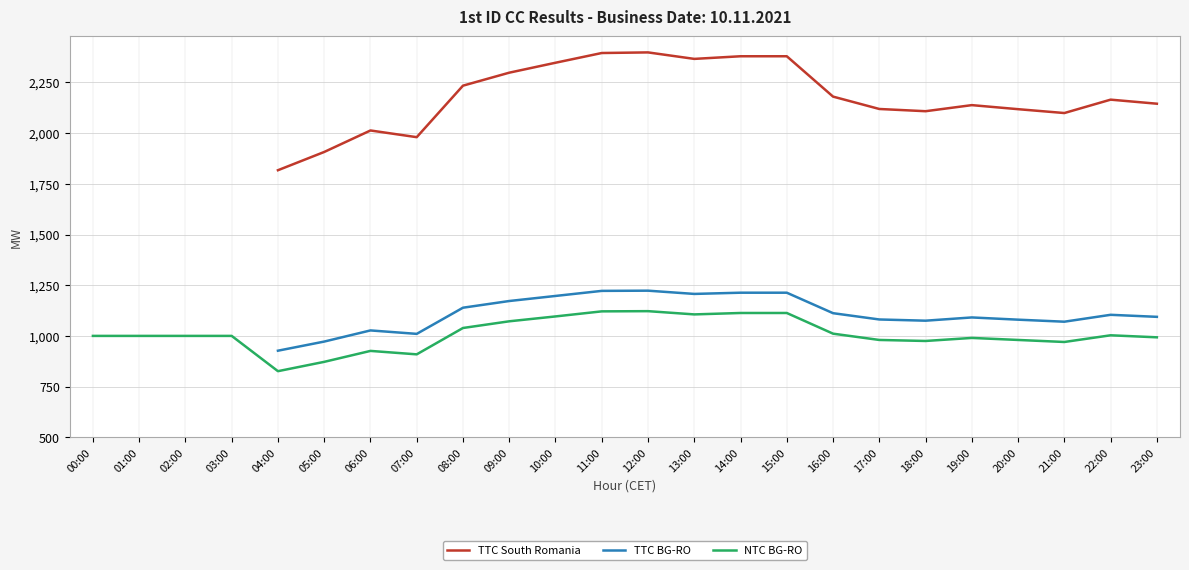

Does the chart have visible grid lines?

Yes